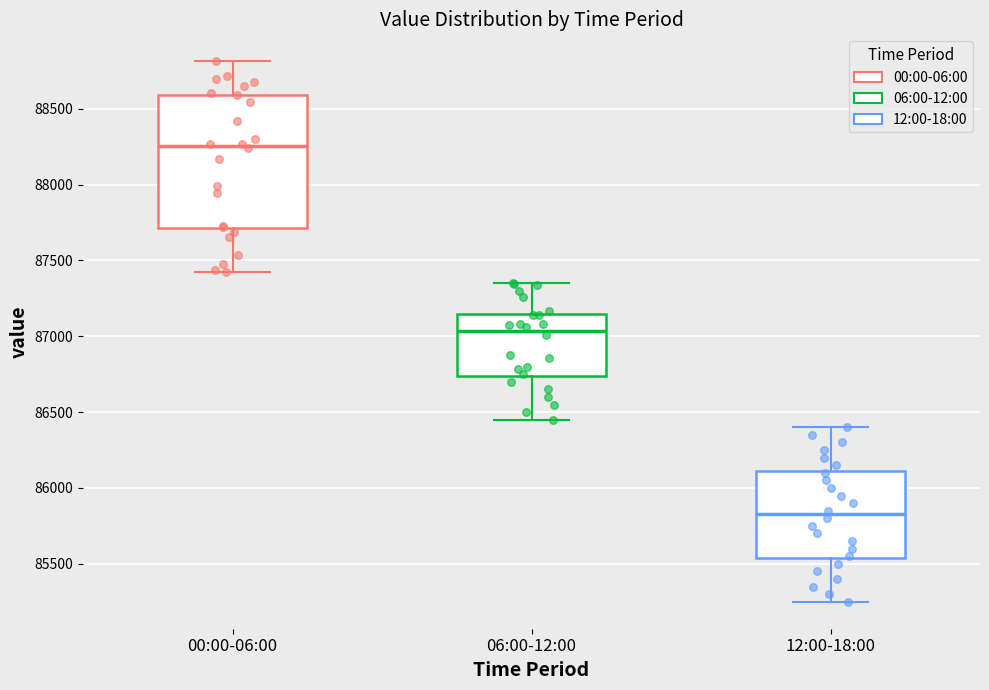

Which box's median line is the lowest?

12:00-18:00